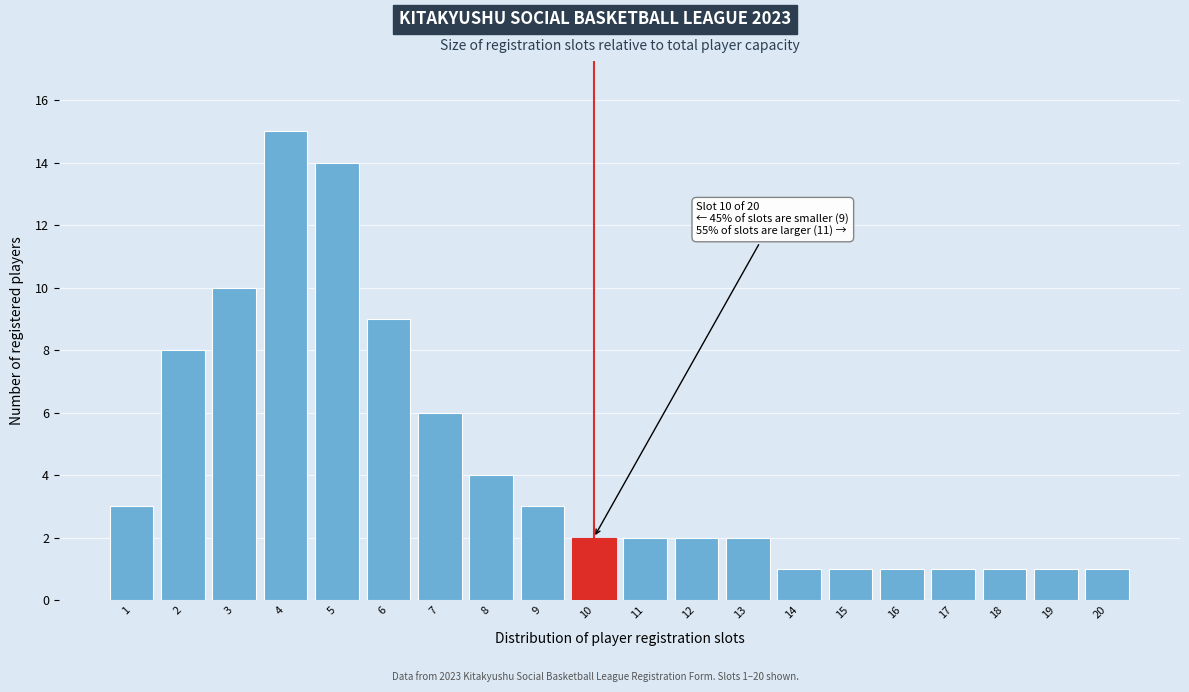

Reading left to right, list all the values displayed in this chart.

1=3	2=8	3=10	4=15	5=14	6=9	7=6	8=4	9=3	10=2	11=2	12=2	13=2	14=1	15=1	16=1	17=1	18=1	19=1	20=1